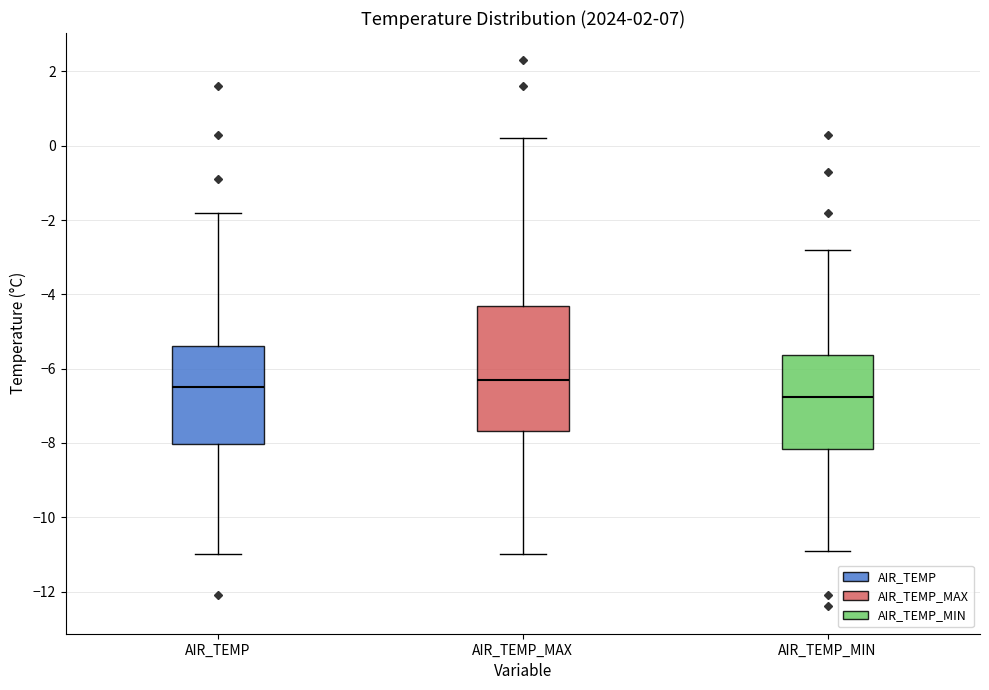

Where does the lower whisker of the box for AIR_TEMP end on the y-axis? The values are not printed on the chart, so give them approximately, as read against the axis.

-11.0